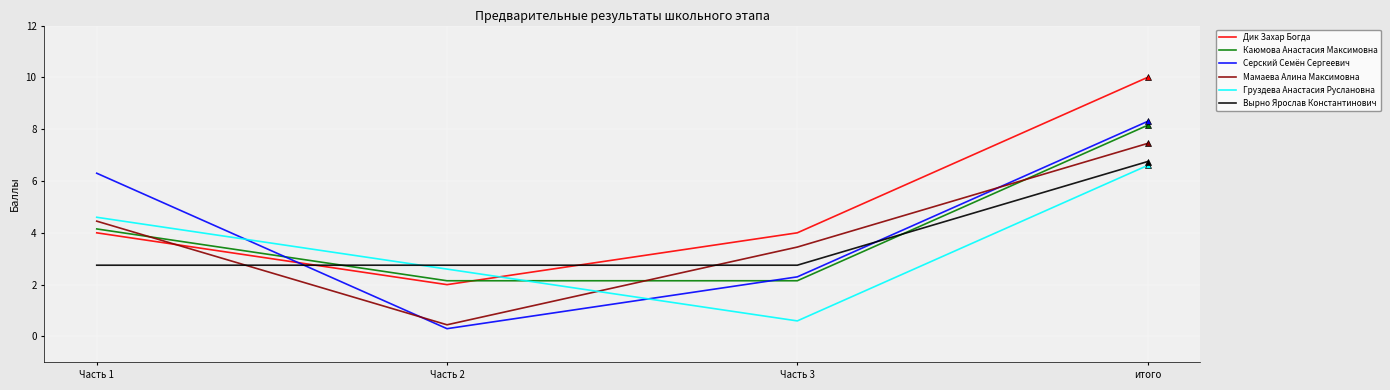

Which series changed the most between Часть 1 and итого?

Дик Захар Богда